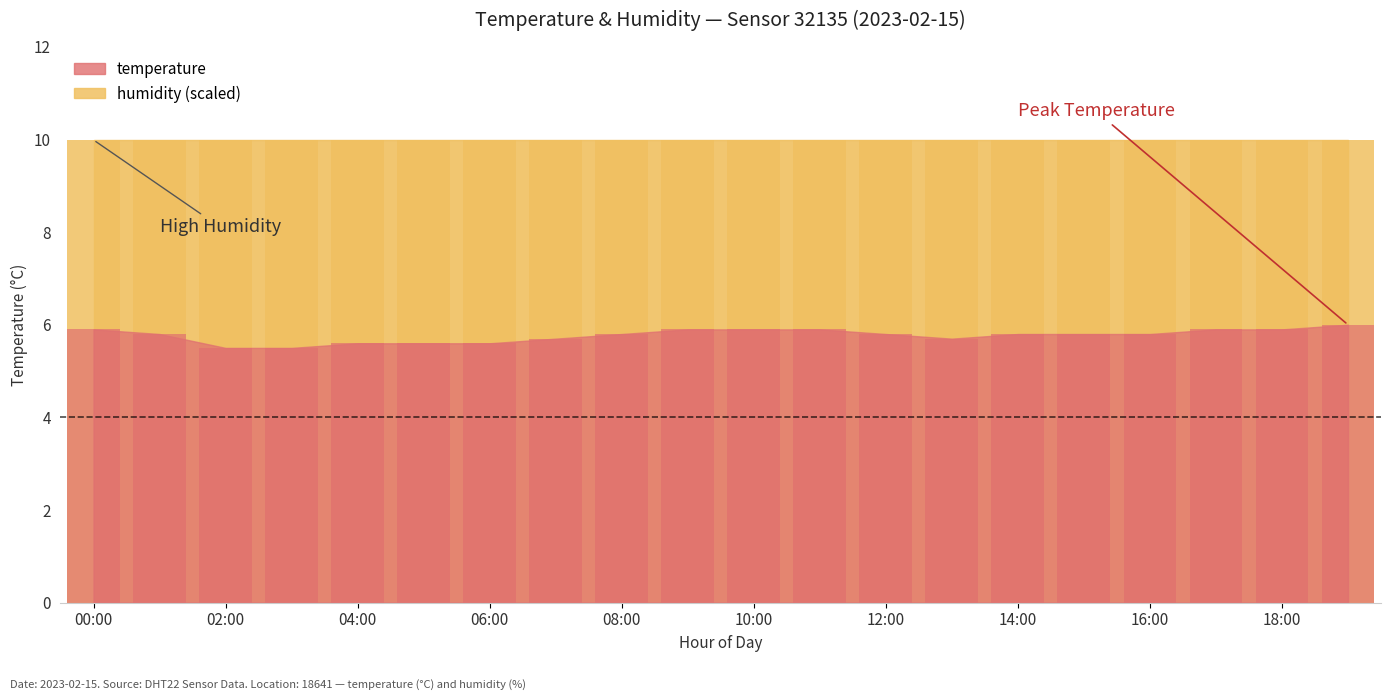

Which series has the largest total across all categories?

humidity_bar